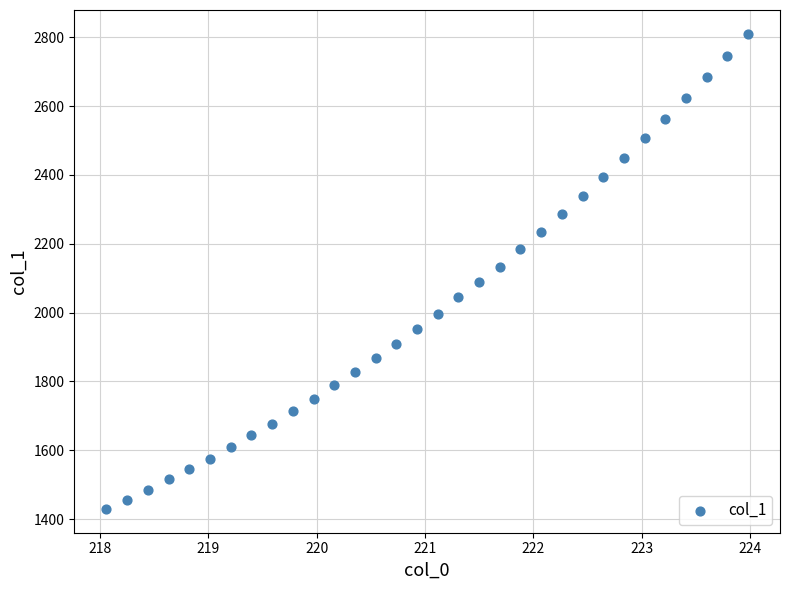

What is the range of Y values (max minus min)?

1381.0